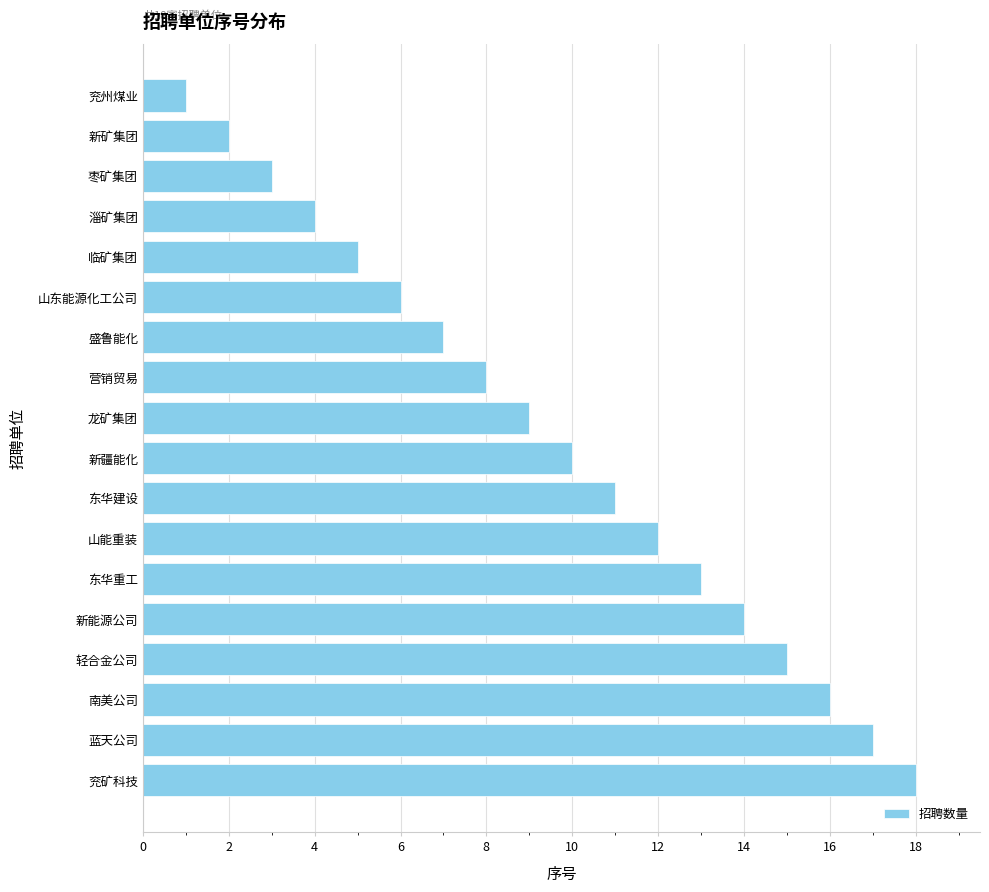

Reading bottom to top, list all the values displayed in this chart.

兖矿科技=18	蓝天公司=17	南美公司=16	轻合金公司=15	新能源公司=14	东华重工=13	山能重装=12	东华建设=11	新疆能化=10	龙矿集团=9	营销贸易=8	盛鲁能化=7	山东能源化工公司=6	临矿集团=5	淄矿集团=4	枣矿集团=3	新矿集团=2	兖州煤业=1